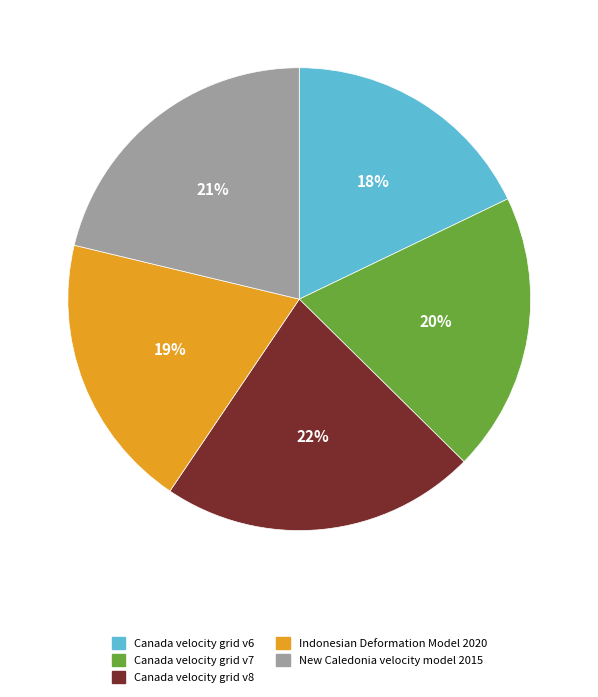

What is the largest slice in the pie chart?

Canada velocity grid v8